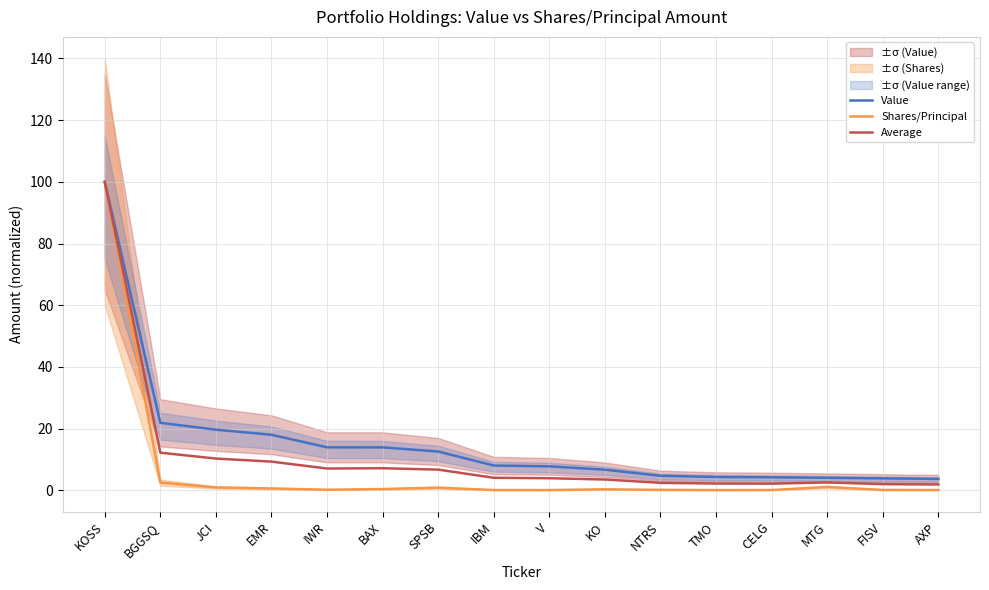

True or false: Average and Shares/Principal intersect in this chart.

False